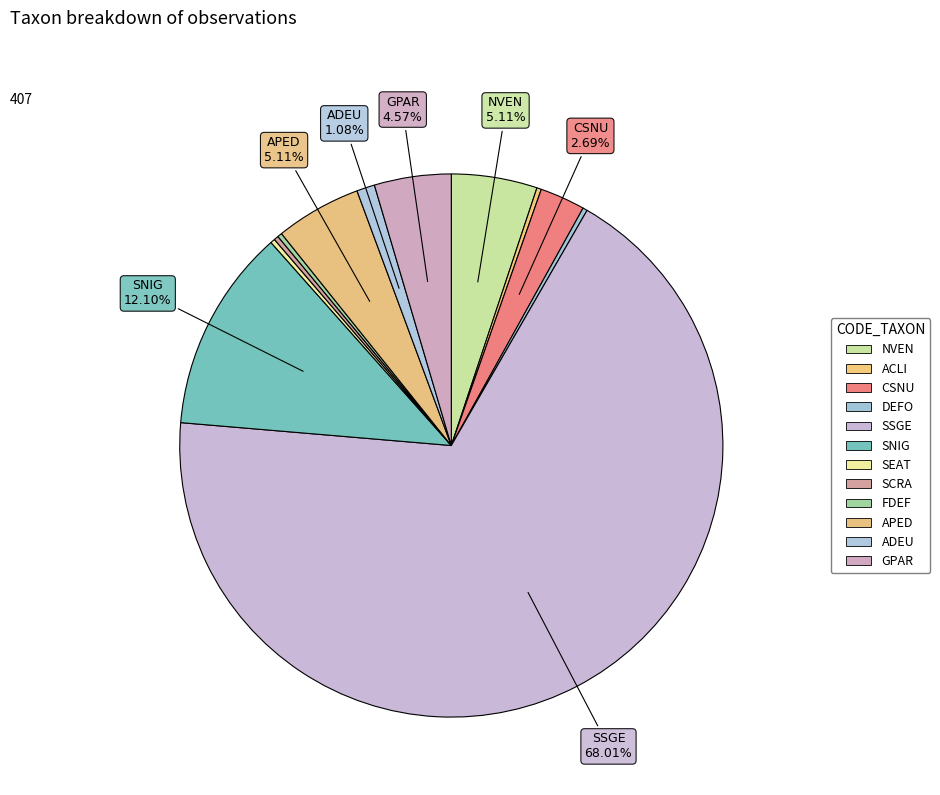

Rank the categories by value from highest to lowest.

SSGE, SNIG, NVEN, APED, GPAR, CSNU, ADEU, ACLI, DEFO, SEAT, SCRA, FDEF